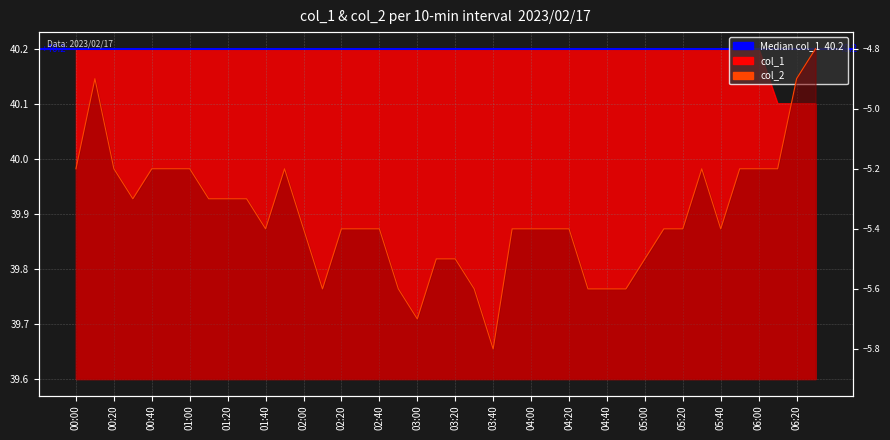

True or false: col_2 and col_1 intersect in this chart.

False